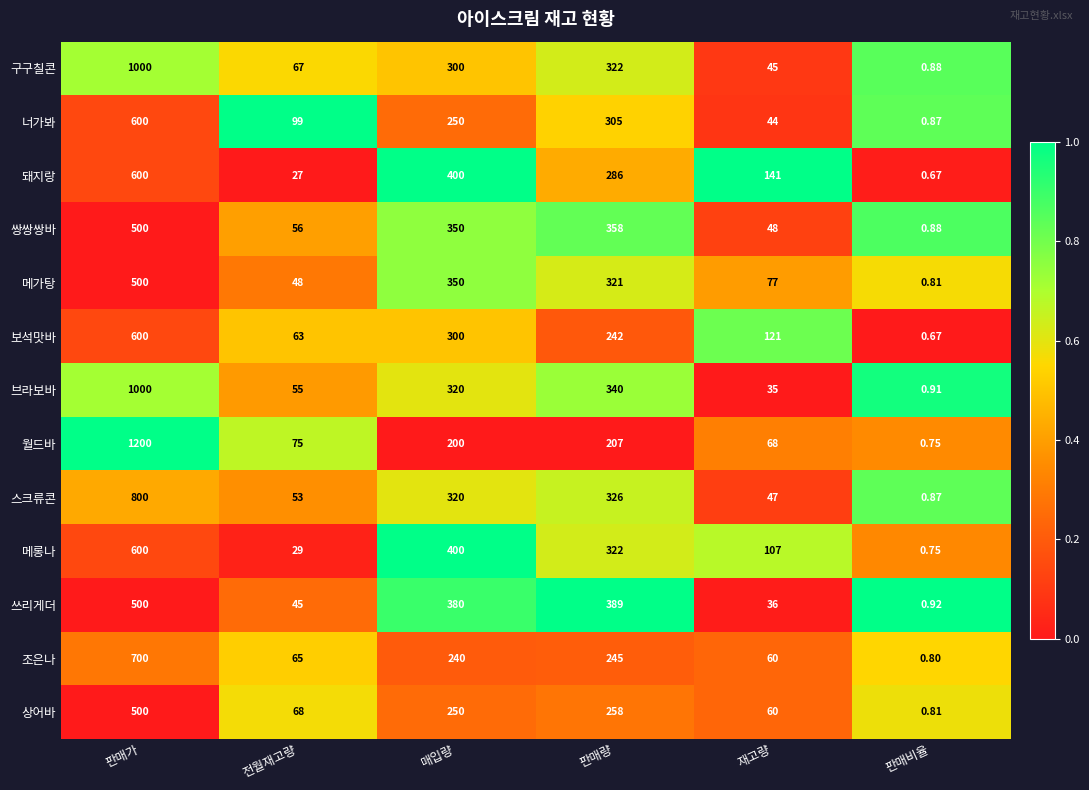

Where does the 조은나 series first go above 240?

판매가